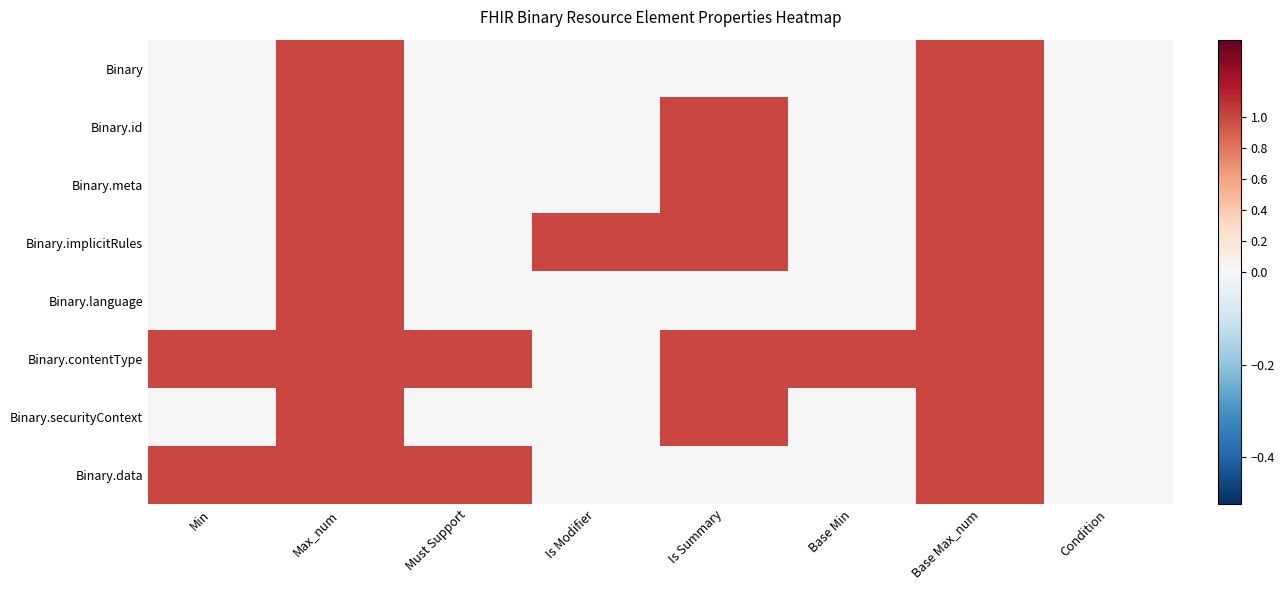

At how many categories does at least one series exceed 0?

7